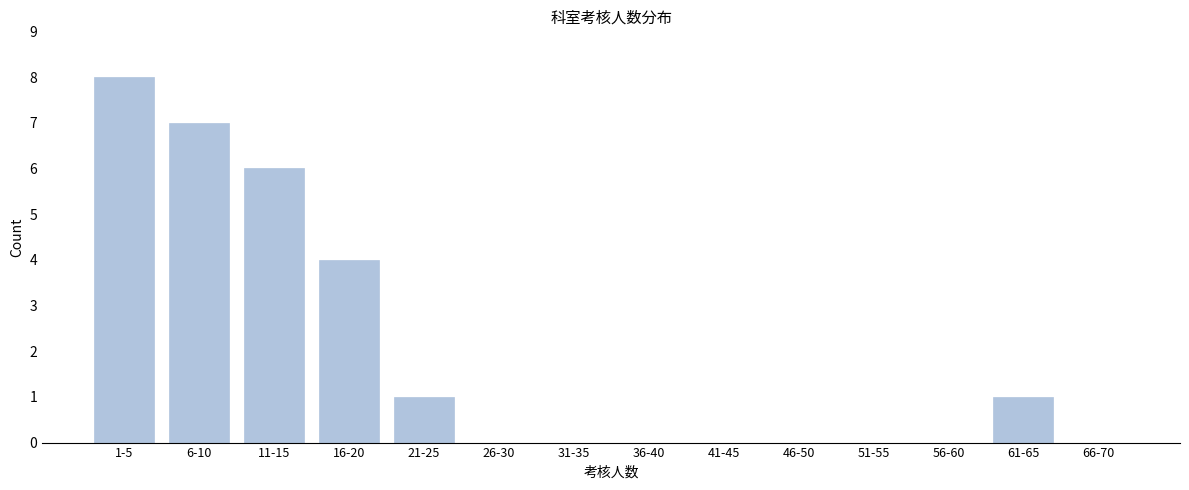

Reading left to right, extract all data points from this chart.

1-5=8	6-10=7	11-15=6	16-20=4	21-25=1	26-30=0	31-35=0	36-40=0	41-45=0	46-50=0	51-55=0	56-60=0	61-65=1	66-70=0